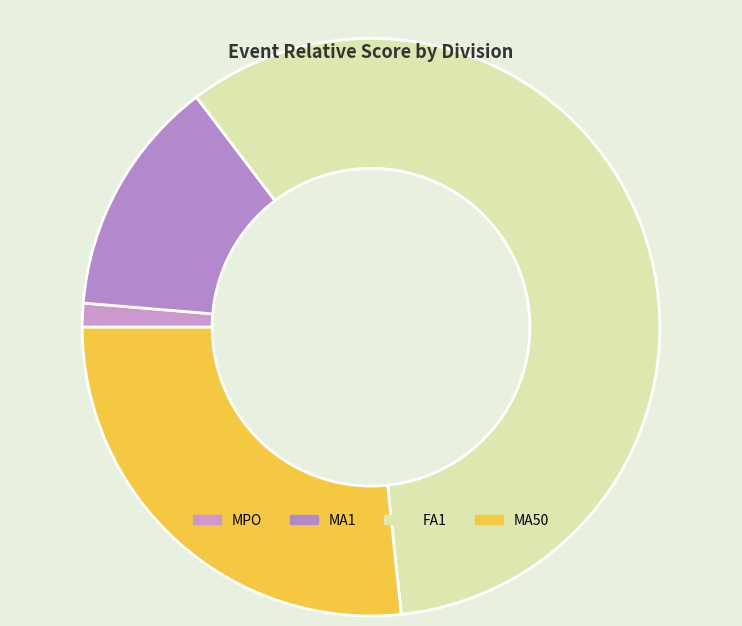

To the nearest percent, what is the combined percentage of MA1 and FA1?

73%